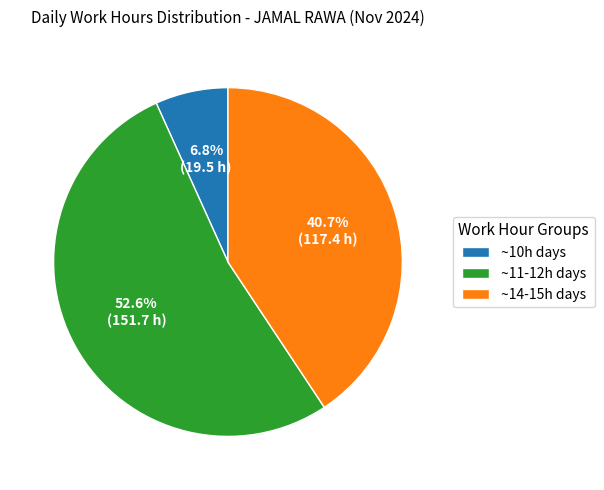

Which category has the biggest portion of the pie?

~11-12h days